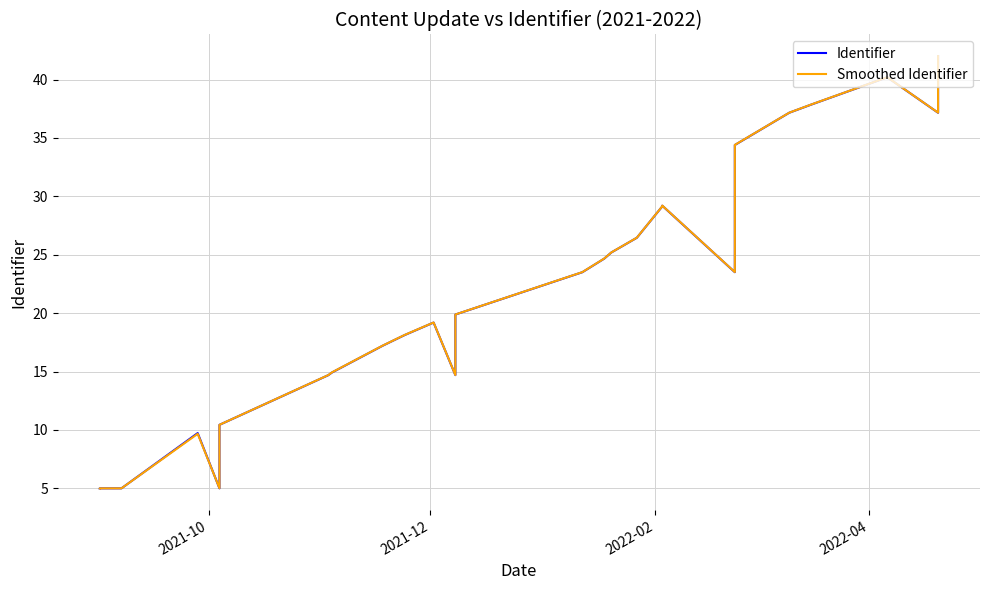

How many series are shown in this chart?

2